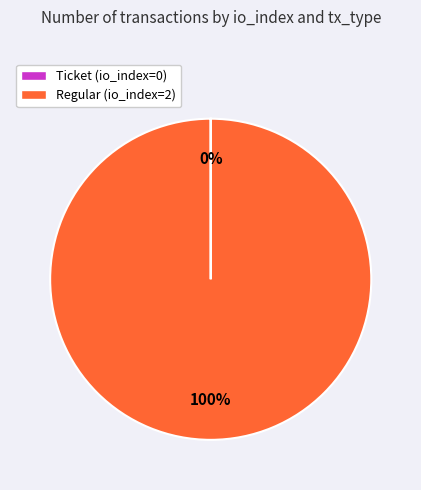

Which category accounts for the majority?

Regular (io_index=2)